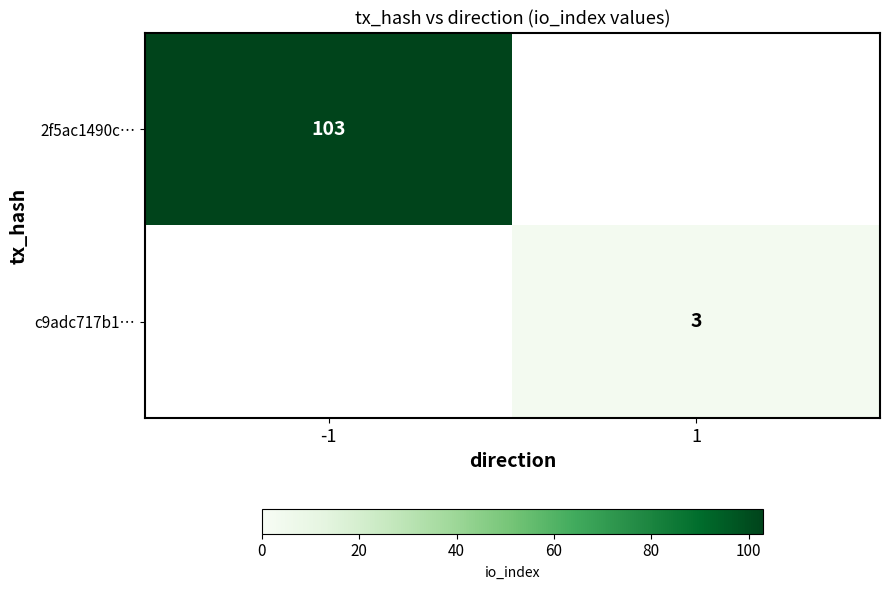

Is the value of 2f5ac1490c… at -1 greater than the value of c9adc717b1… at 1?

Yes